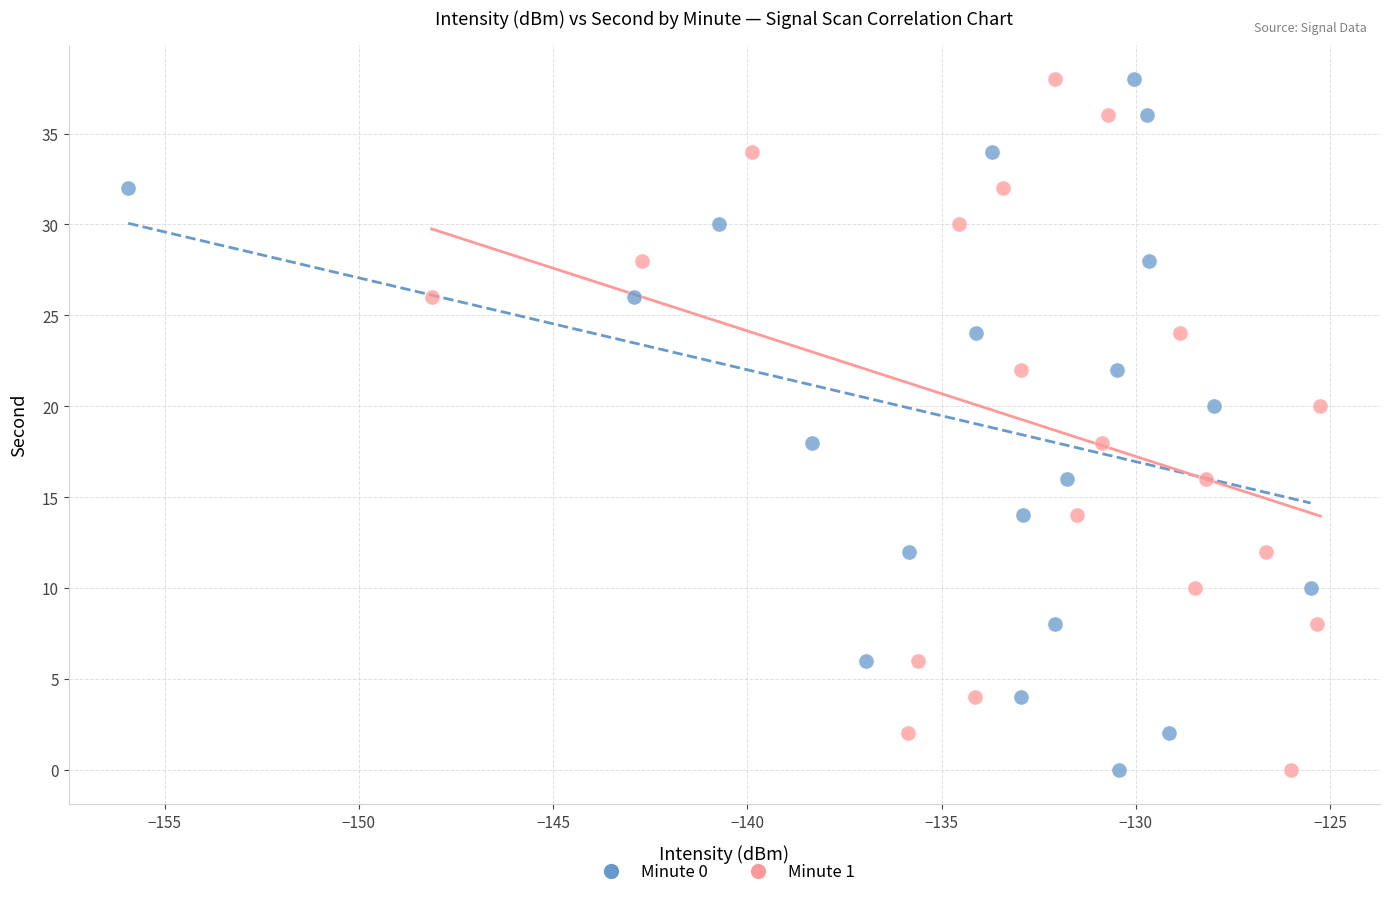

What are all the series names shown in the legend?

Minute 0, Minute 1